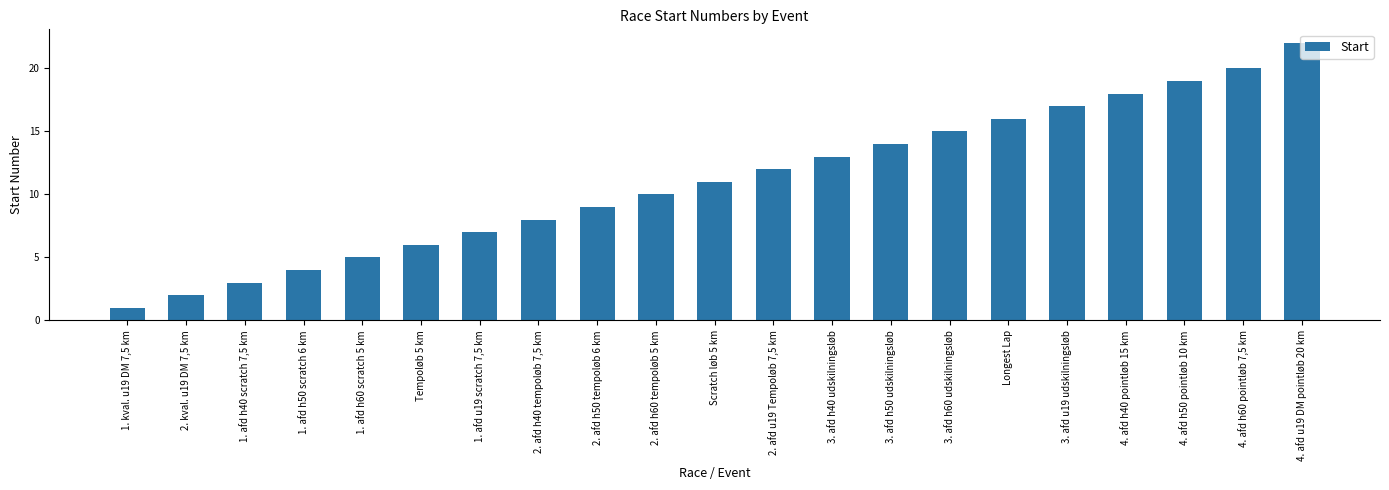

What is the difference between the second highest and minimum values?

19